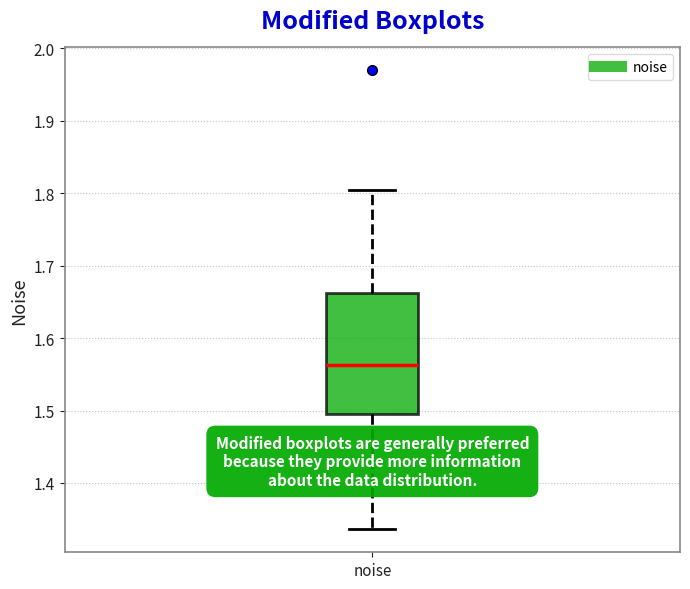

Read this box plot against the y-axis: the position of the median line, the range covered by the box, and the ends of both whiskers. The values are not printed on the chart, so give them approximately, as read against the axis.

median 1.56, box 1.50 to 1.66, whiskers 1.34 to 1.80